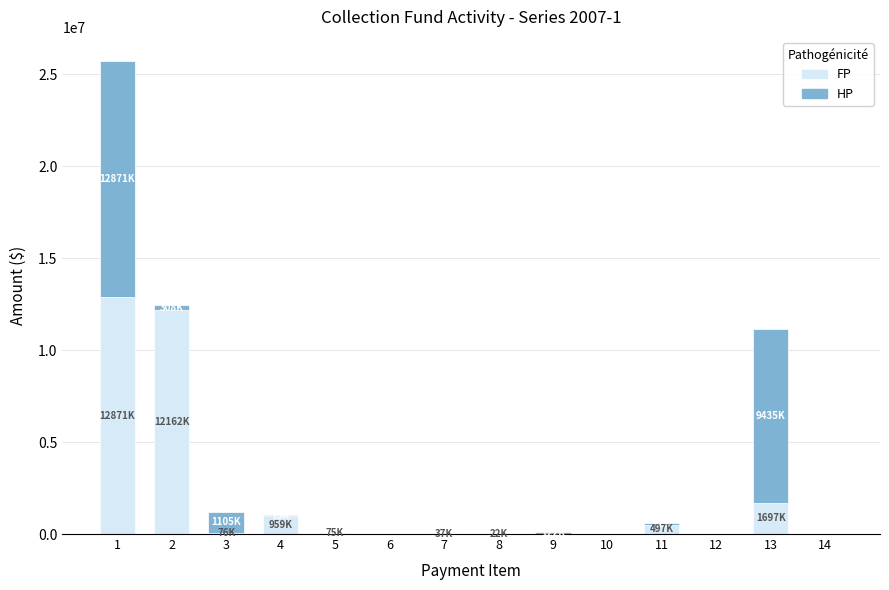

Which series has the largest total across all categories?

FP